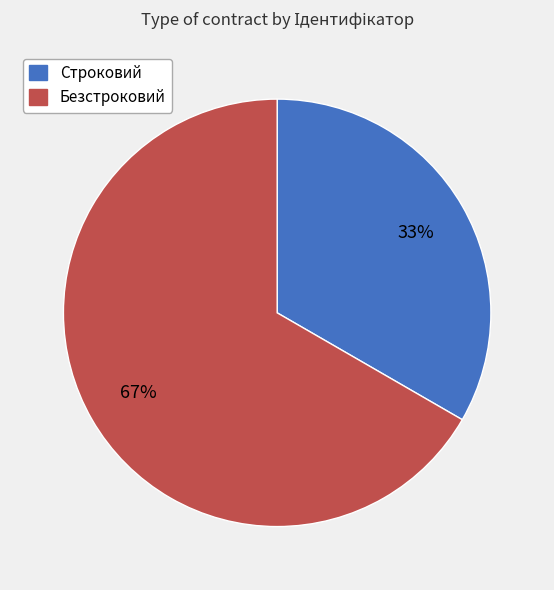

Which slice represents more than half of the pie?

Безстроковий